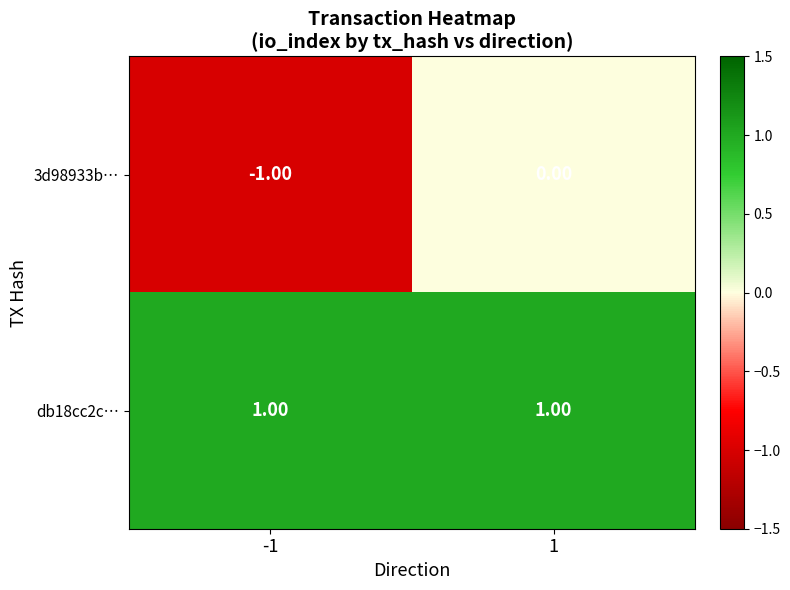

At which category is the sum across all series the highest?

1